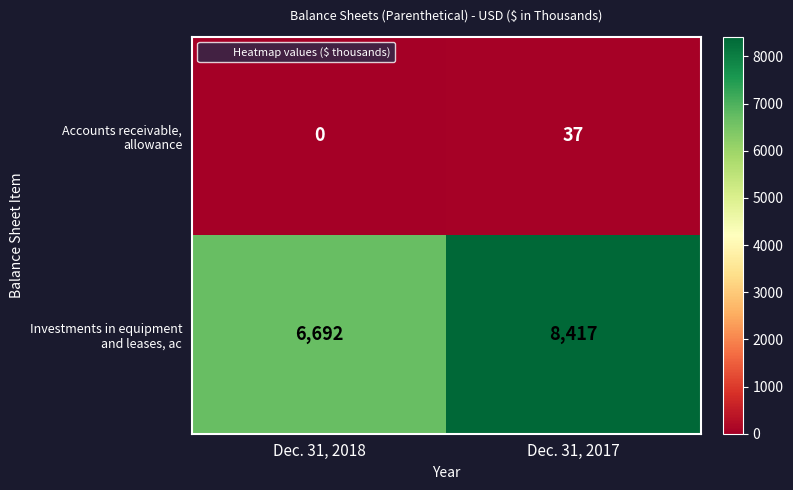

Which category has the highest value across all series?

Dec. 31, 2017